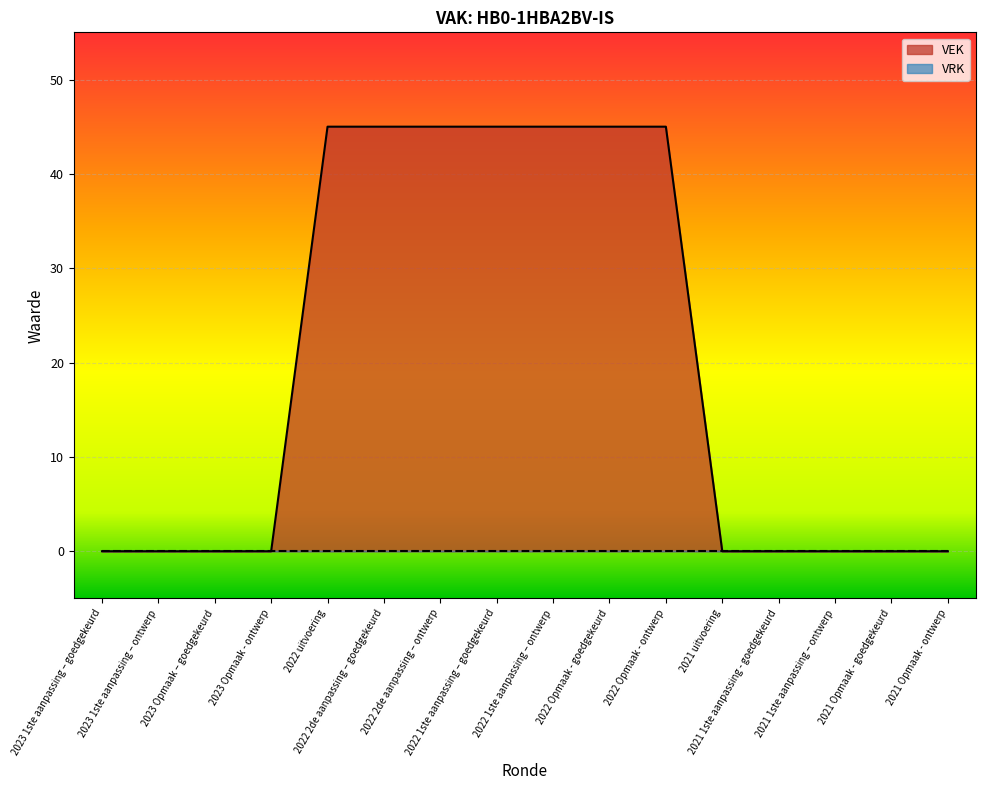

What is the label of the 14th point from the left?

2021 1ste aanpassing – ontwerp